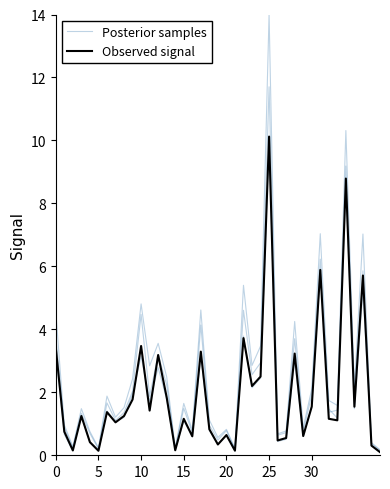

What is the difference between the second highest and minimum values in the Posterior samples series?

8.5